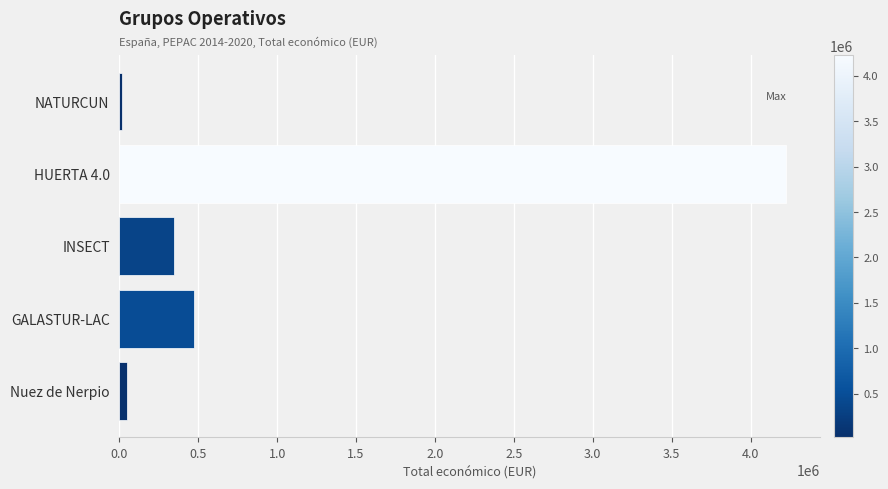

What is the difference between the second highest and second lowest values?

422172